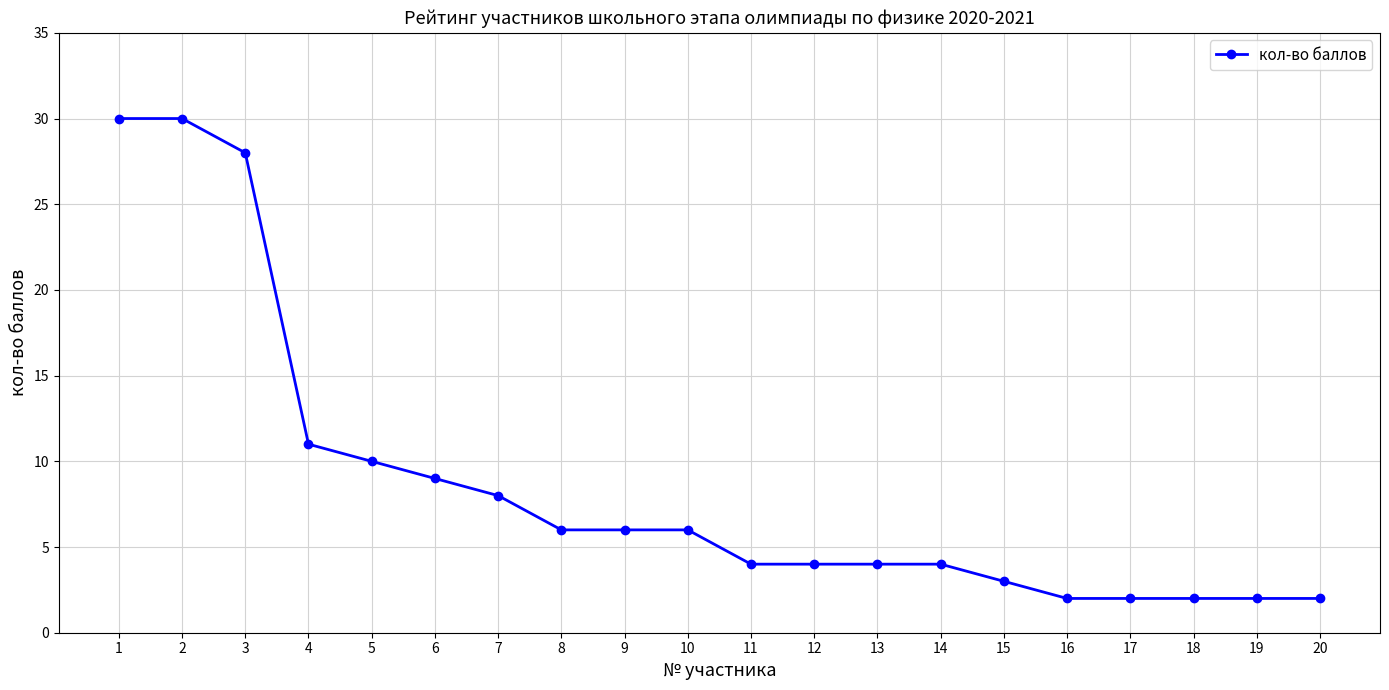

The value at 2 is 30. True or false?

True